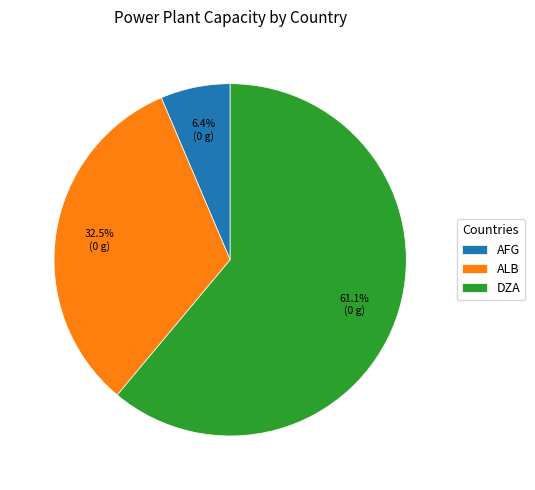

To the nearest percent, what percentage of the pie is AFG?

6%